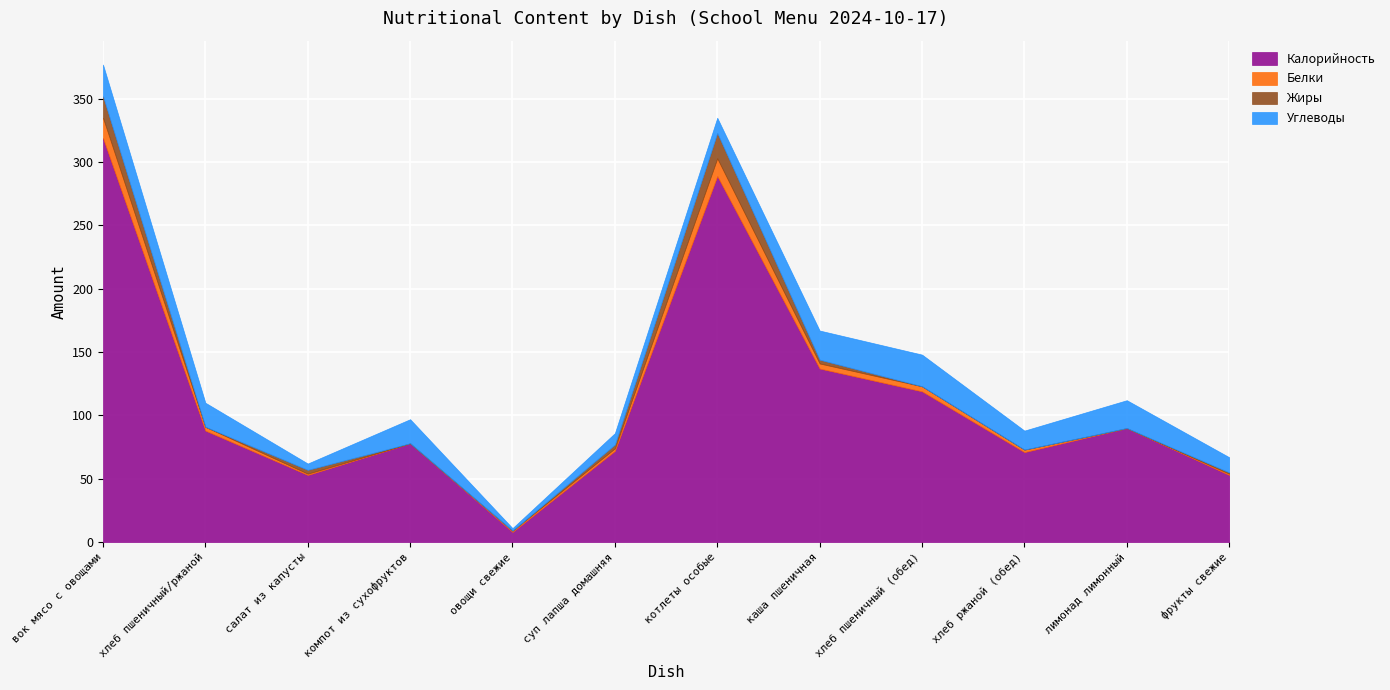

Between салат из капусты and котлеты особые, which series saw the biggest shift?

Калорийность